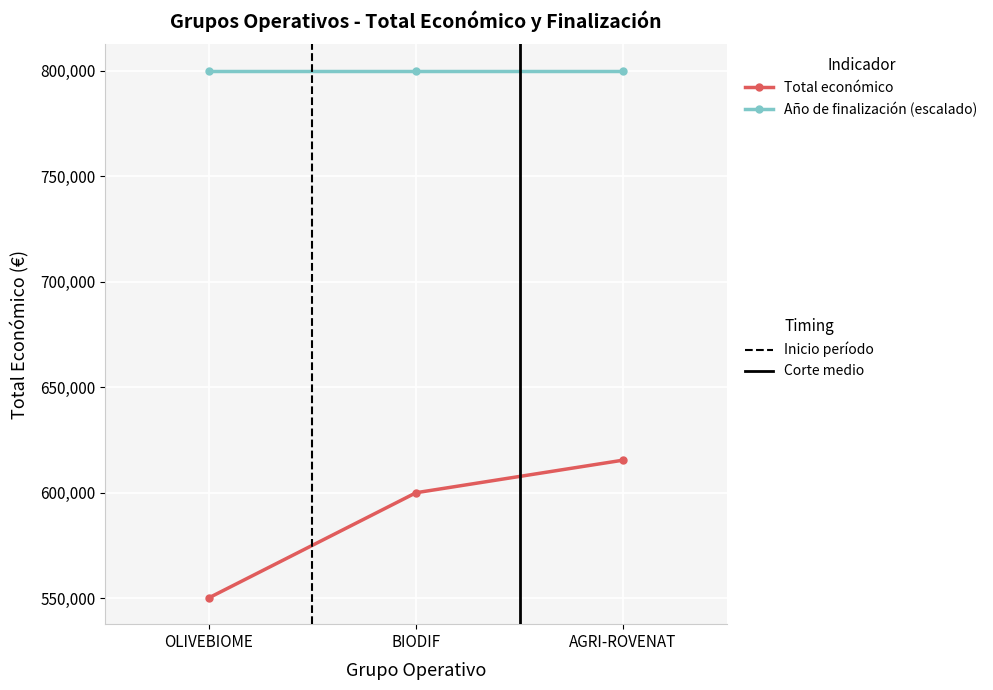

What is the smallest value displayed?

550111